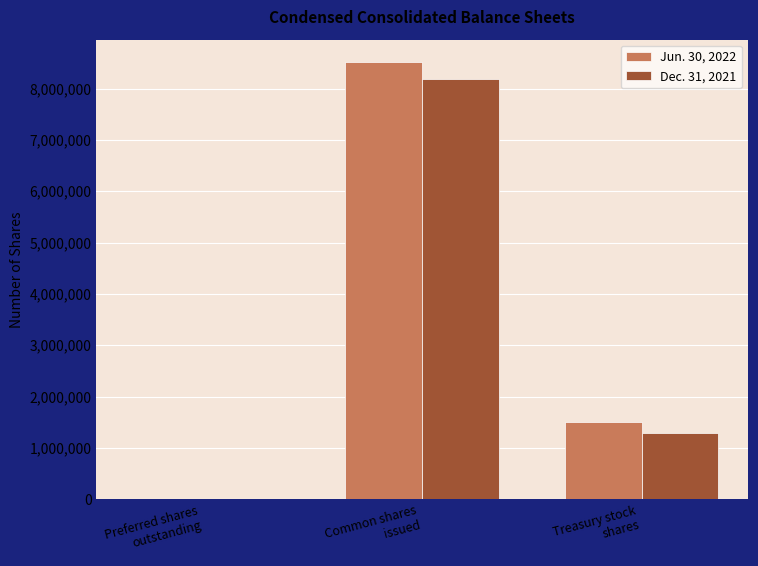

What is the maximum value for Jun. 30, 2022?

8525375